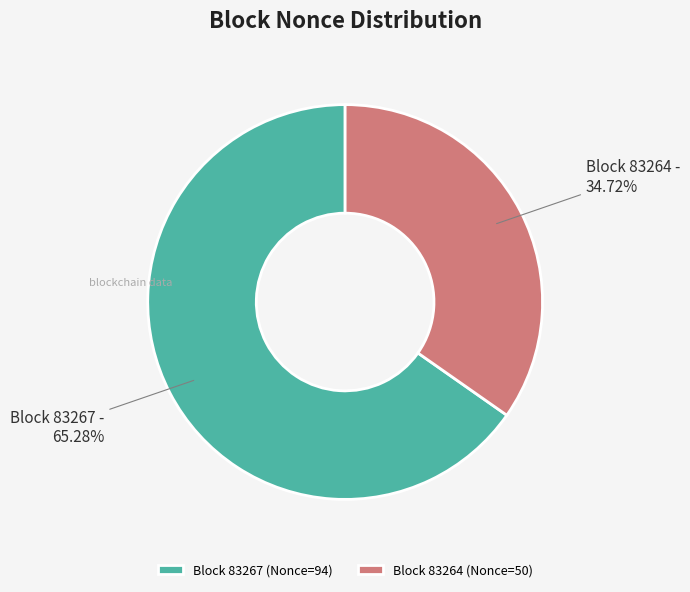

Rank the categories by value from highest to lowest.

Block 83267 (Nonce=94), Block 83264 (Nonce=50)